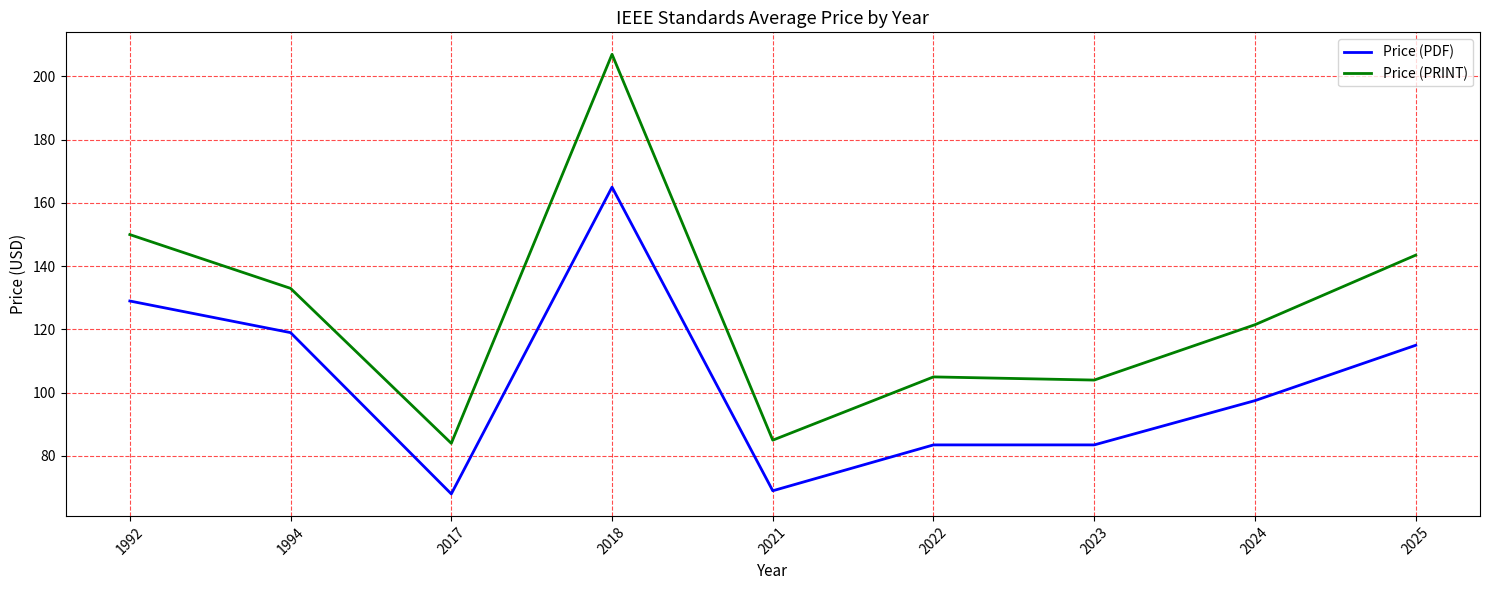

Reading left to right, list all the values displayed in this chart.

Price (PDF): 1992=129.0	1994=119.0	2017=68.0	2018=165.0	2021=69.0	2022=83.5	2023=83.5	2024=97.5	2025=115.0
Price (PRINT): 1992=150.0	1994=133.0	2017=84.0	2018=207.0	2021=85.0	2022=105.0	2023=104.0	2024=121.5	2025=143.5